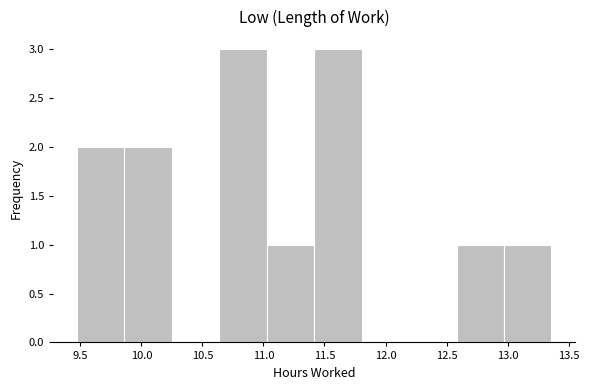

How tall is the bar that spans 9.85 to 10.25 on the x-axis? Neither the bar edges nor the heights are printed on the chart, so give them approximately, as read against the axes.

2